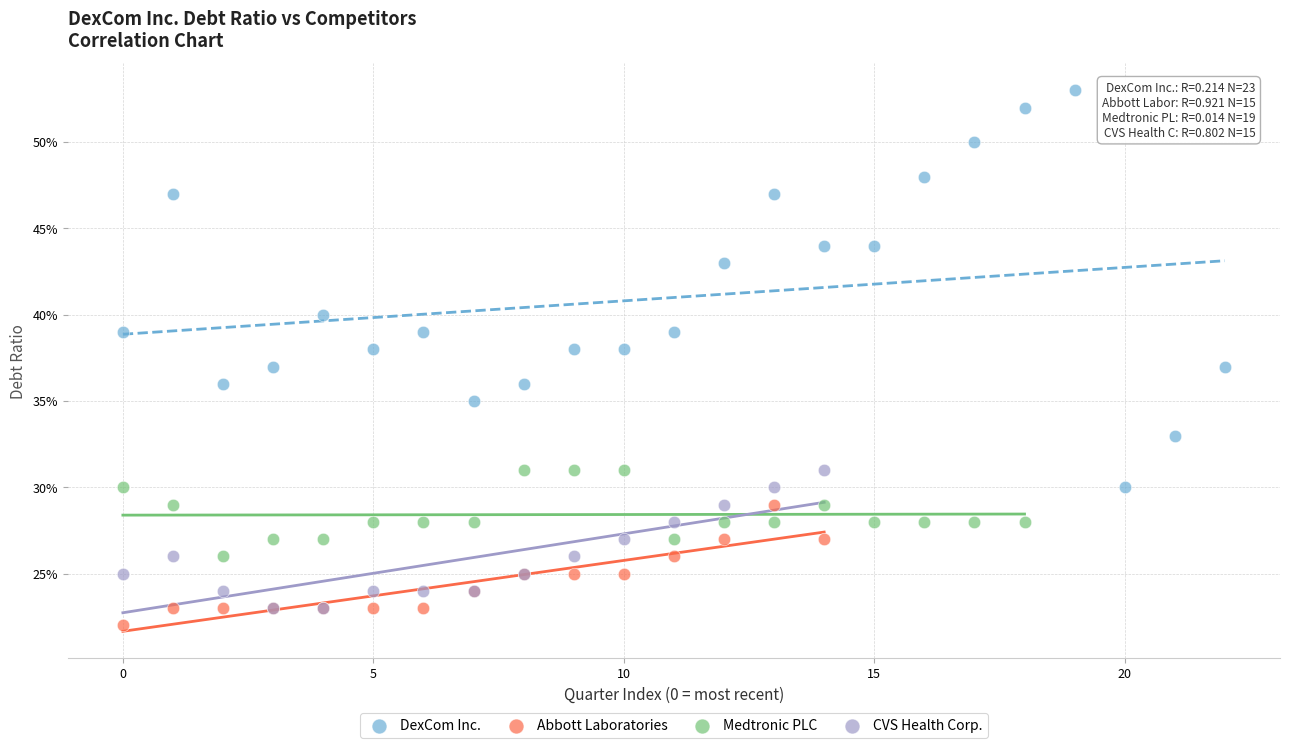

Which series reaches the minimum Y coordinate?

Abbott Laboratories